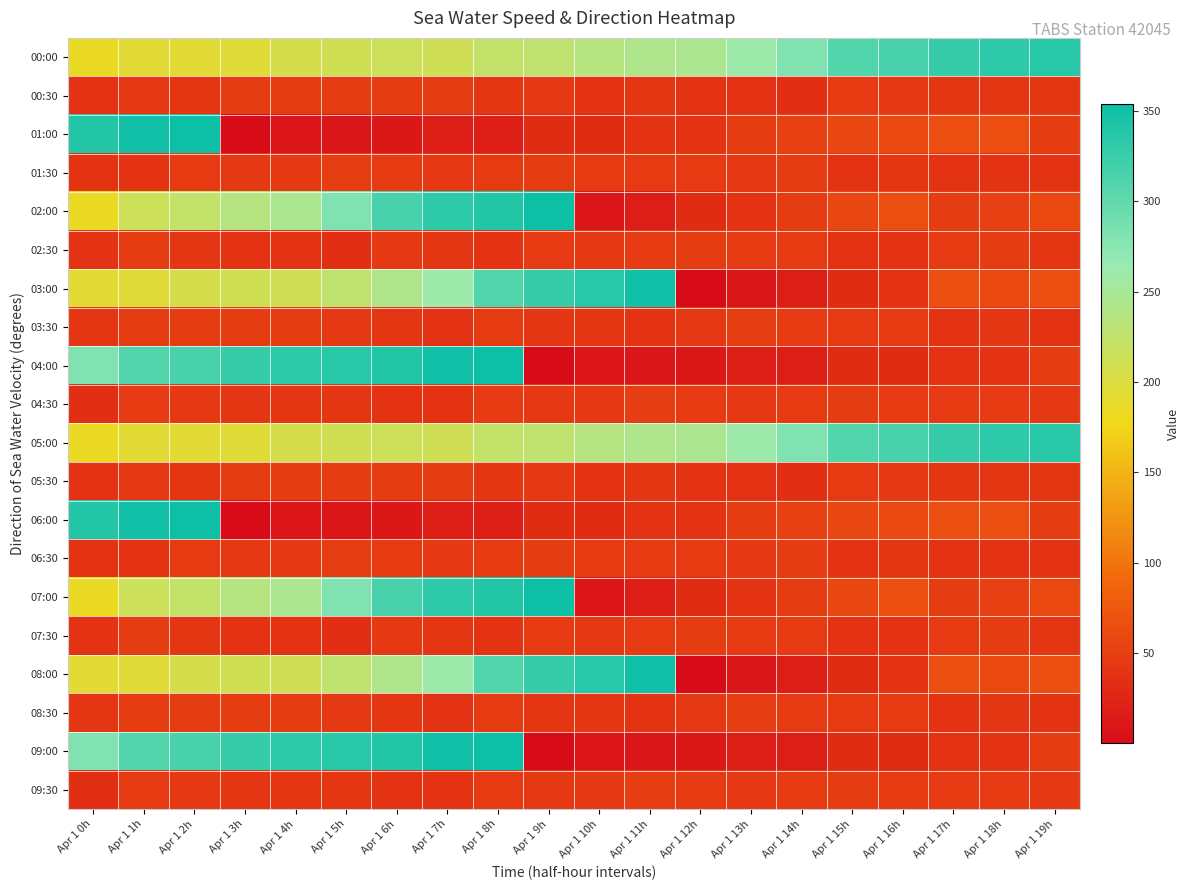

What is the smallest value displayed?

0.1